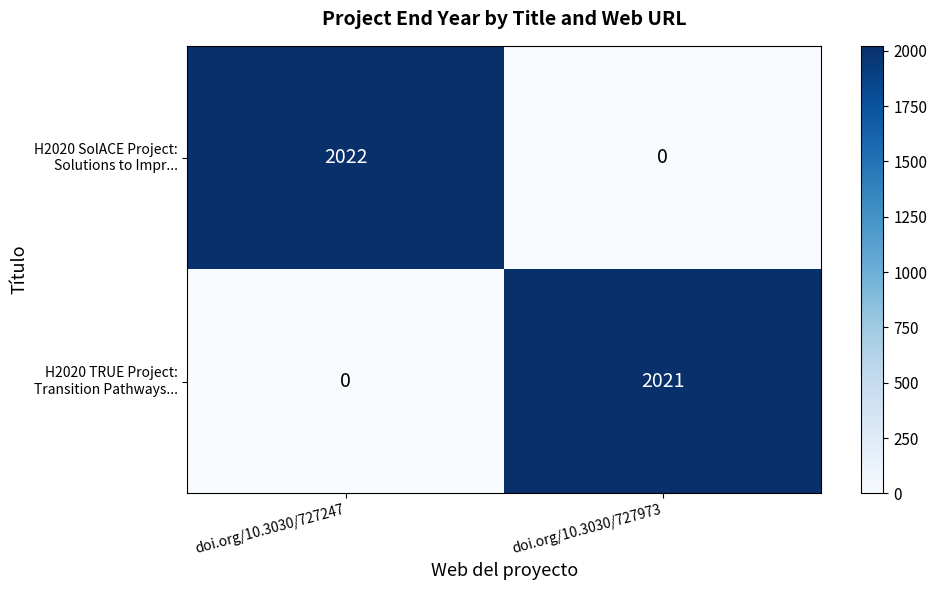

At how many categories does at least one series exceed 1183?

2